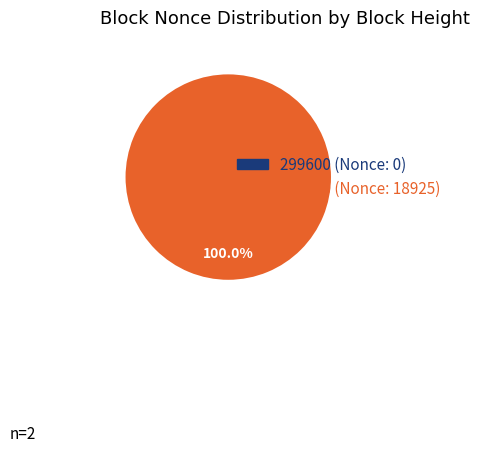

Which slice represents more than half of the pie?

299380